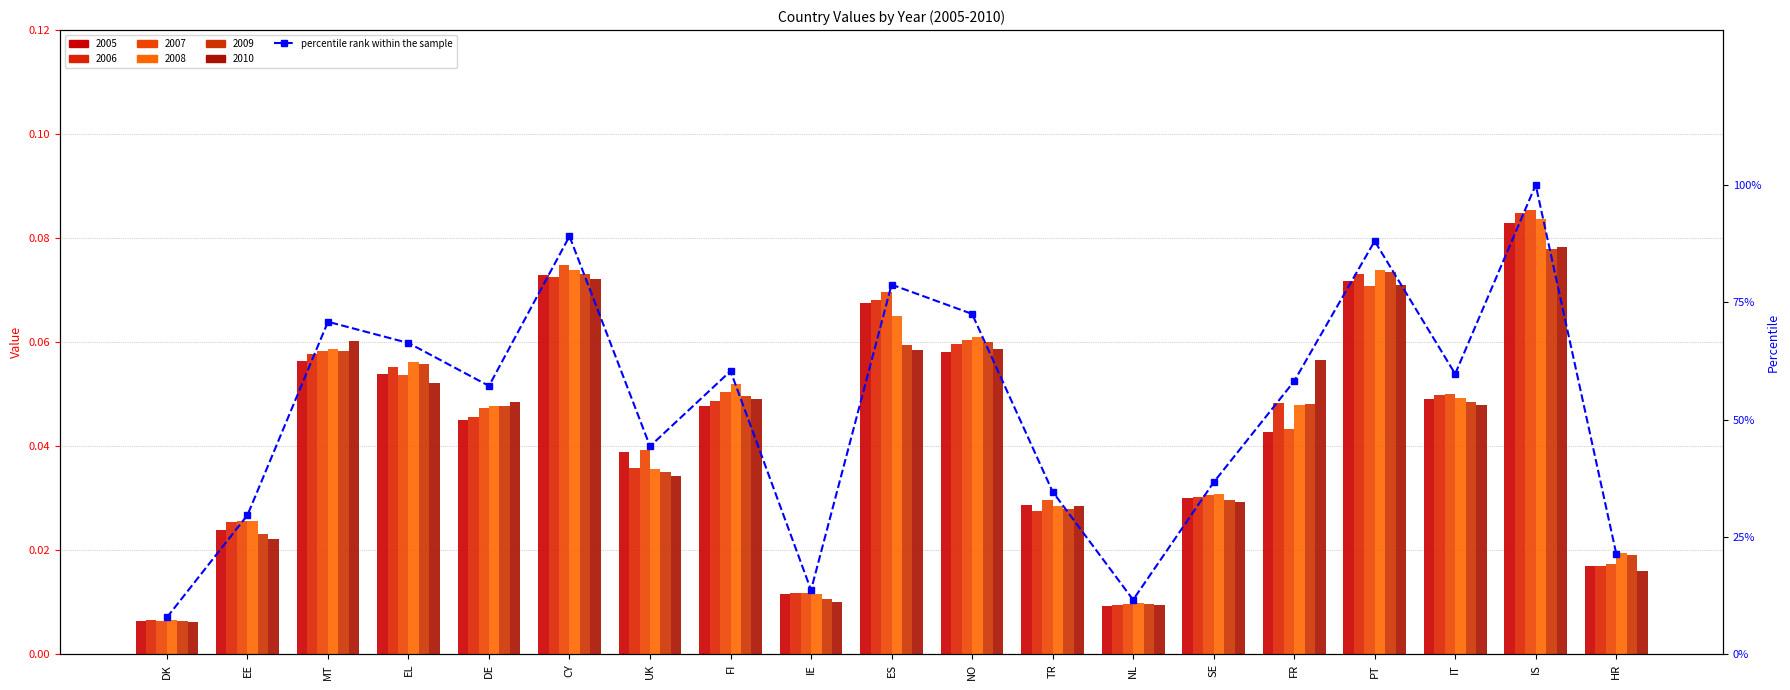

Reading left to right, list all the values displayed in this chart.

DK=7.8	EE=29.6	MT=70.8	EL=66.3	DE=57.2	CY=89.1	UK=44.3	FI=60.3	IE=13.7	ES=78.8	NO=72.5	TR=34.6	NL=11.6	SE=36.6	FR=58.2	PT=88.0	IT=59.7	IS=100.0	HR=21.4